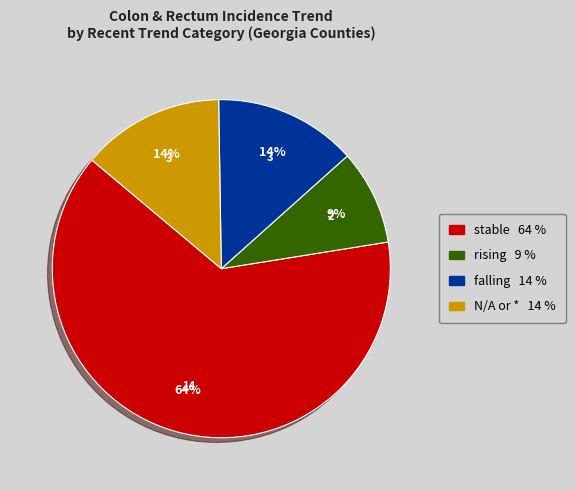

How many segments does this pie chart have?

4